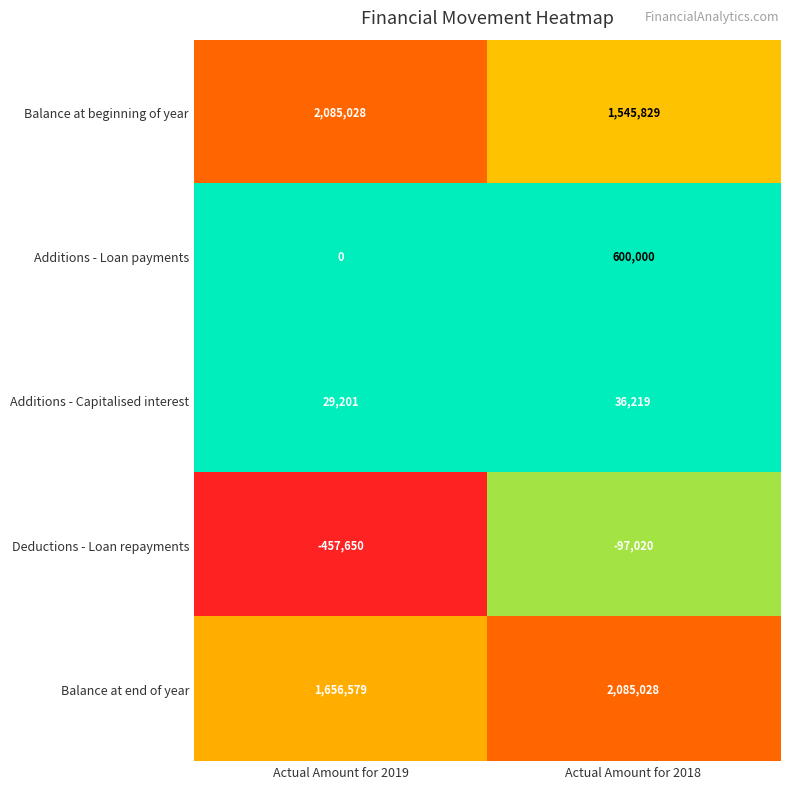

Which series has the largest range (max minus min)?

Additions - Loan payments